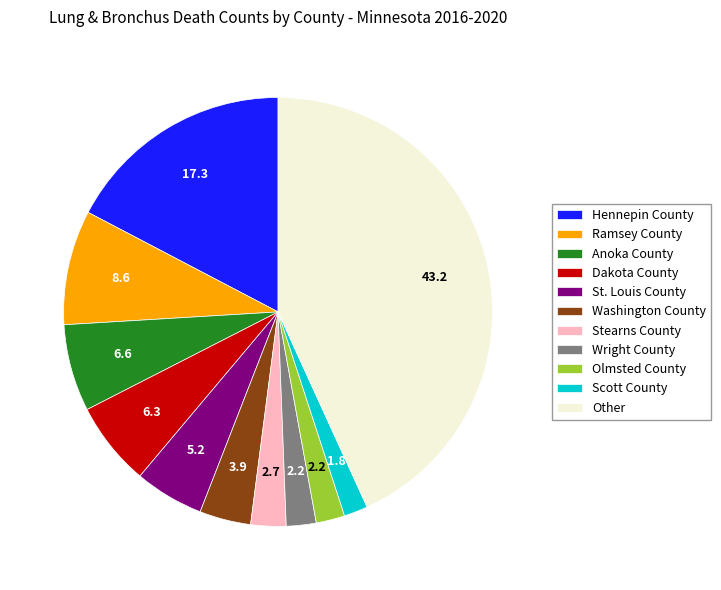

What is the largest slice in the pie chart?

Other